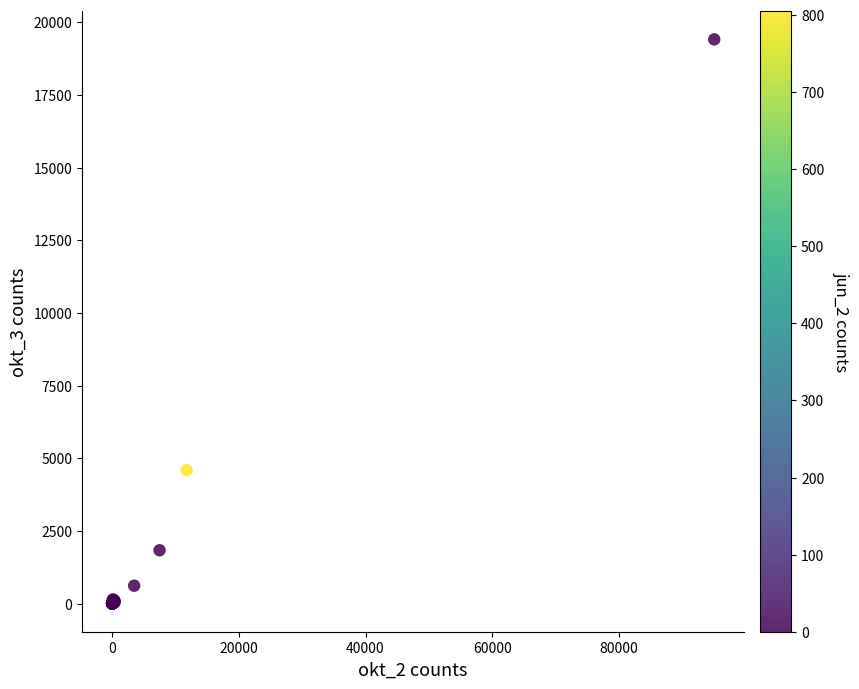

What Y value in the scatter plot is closest to 9705?

4590